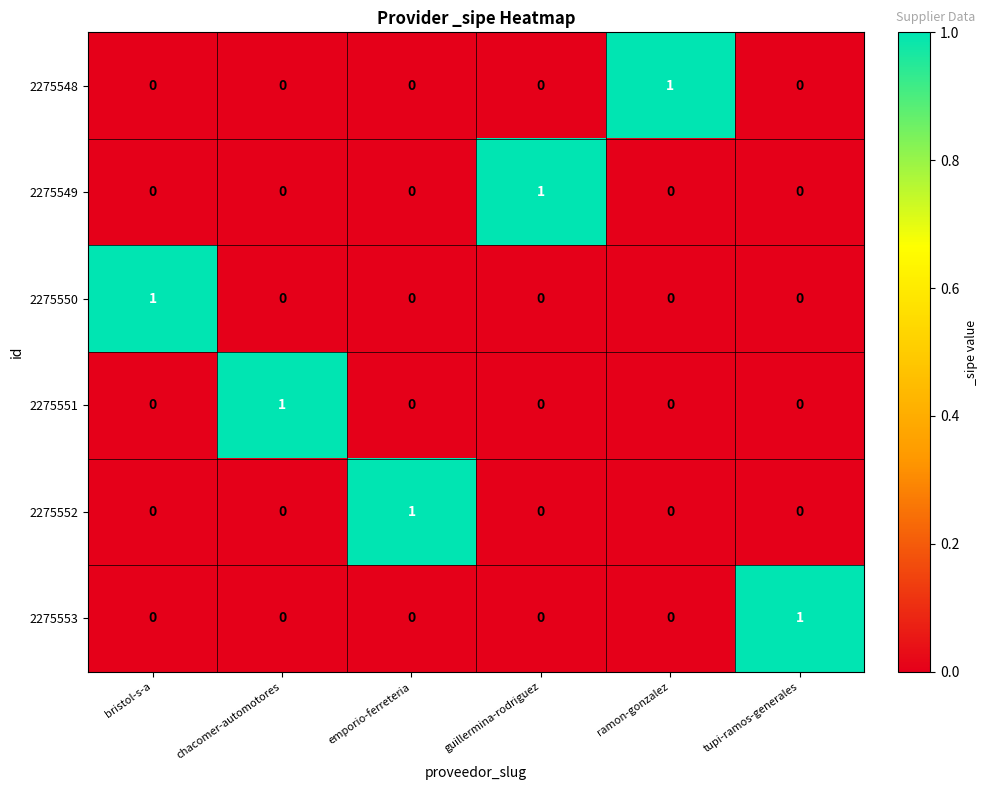

At how many categories does at least one series exceed 0?

6